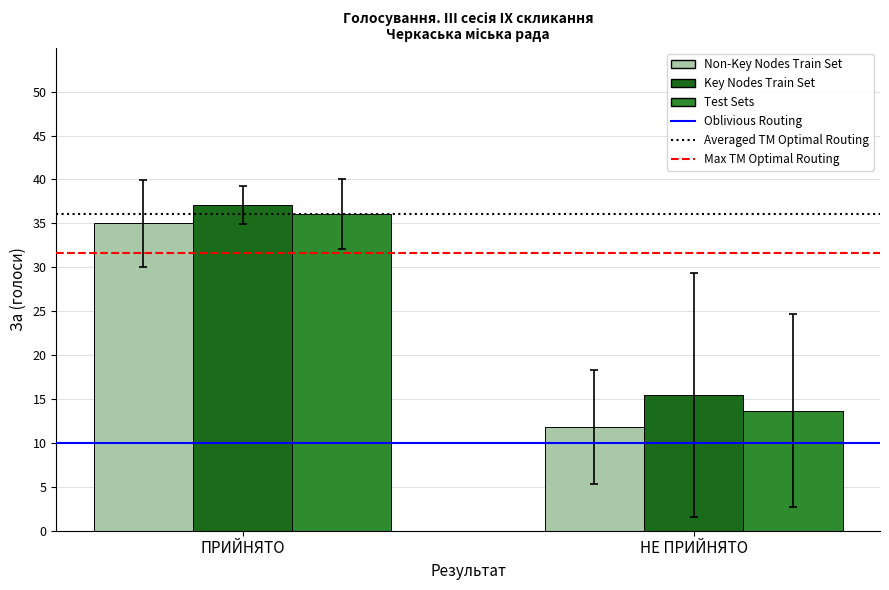

What is the average value of the Non-Key Nodes Train Set series?

23.4